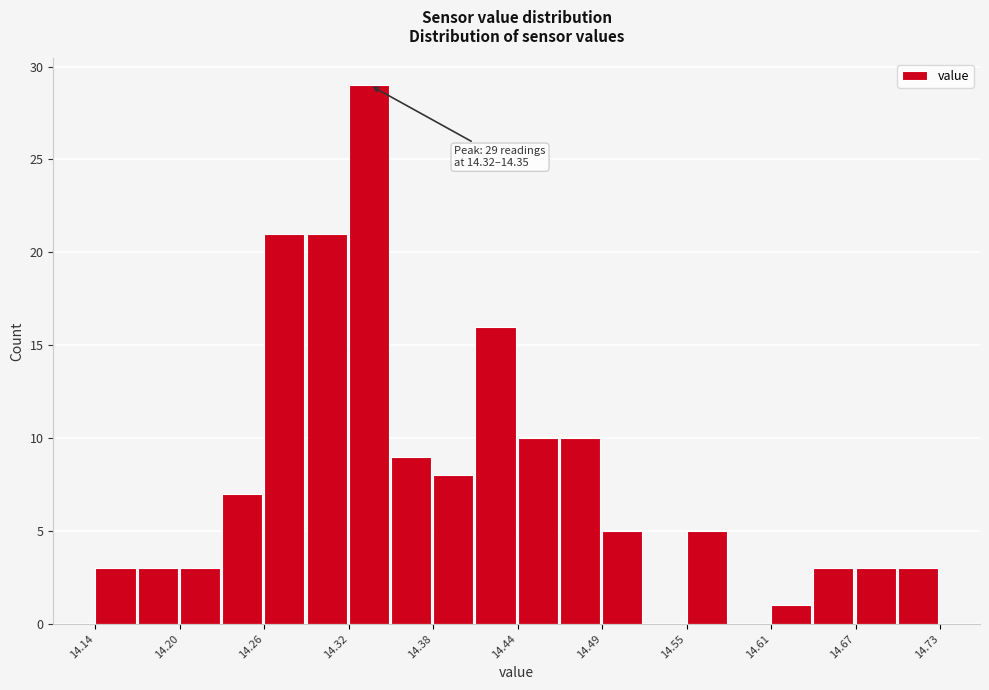

Around what value on the x-axis is the tallest bar? Give the approximate position of its centre, as read against the axis.

14.33